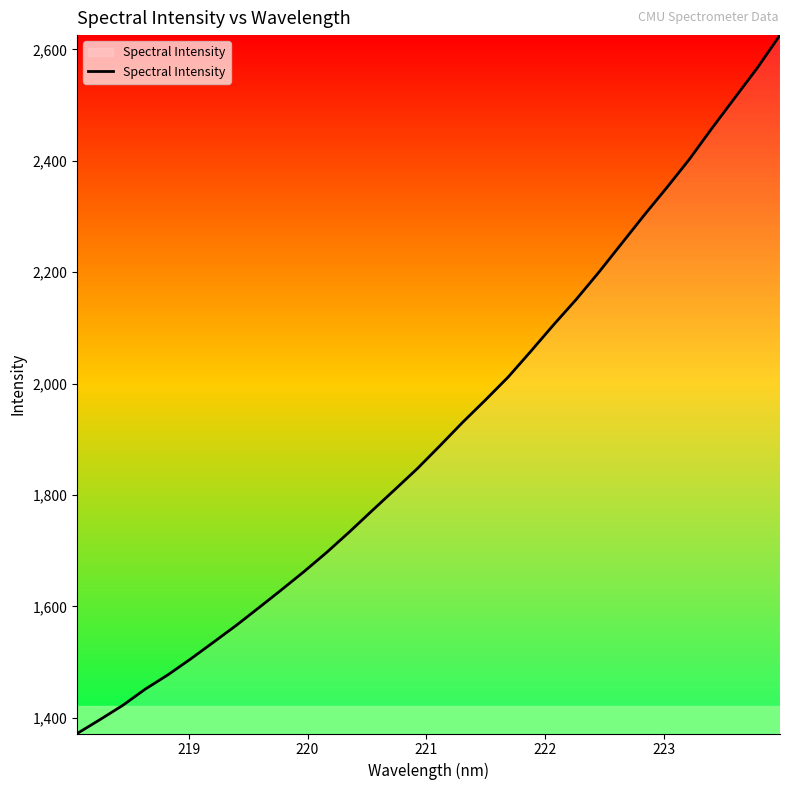

What is the maximum value shown in the chart?

2625.7